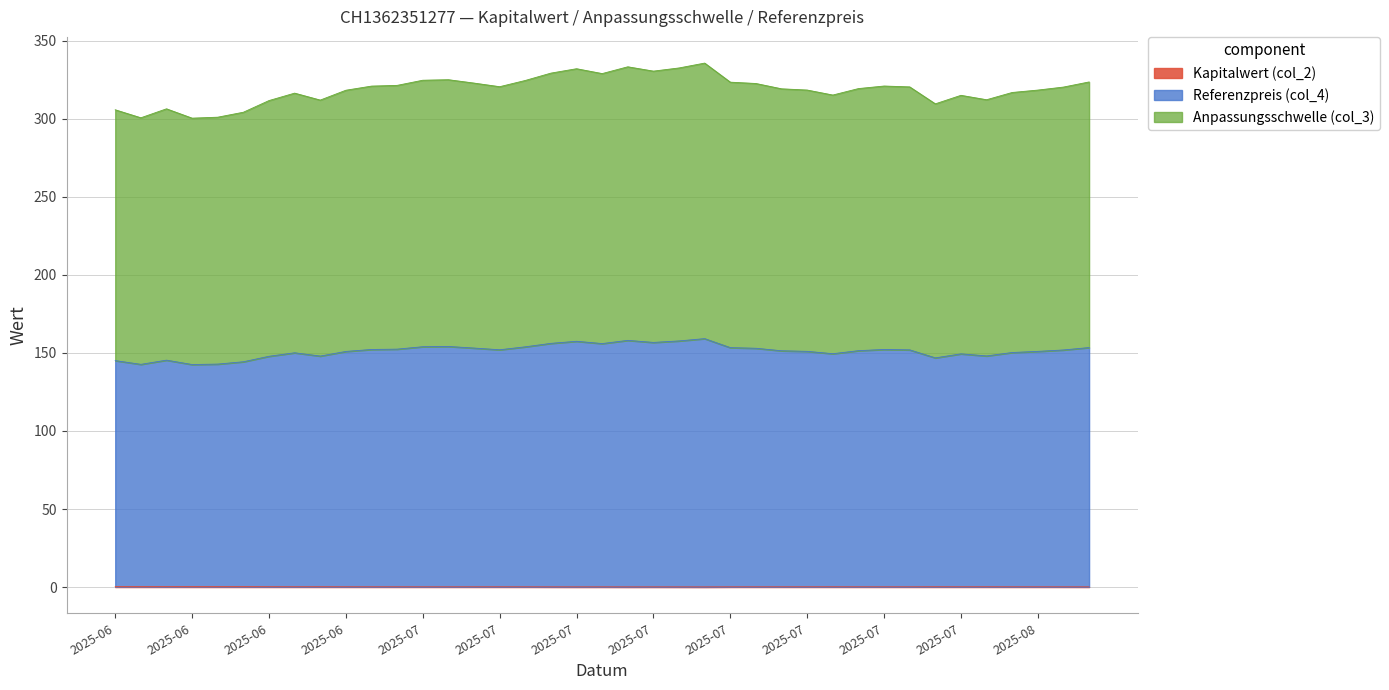

What is the label of the 2nd point from the right?

2025-08-07